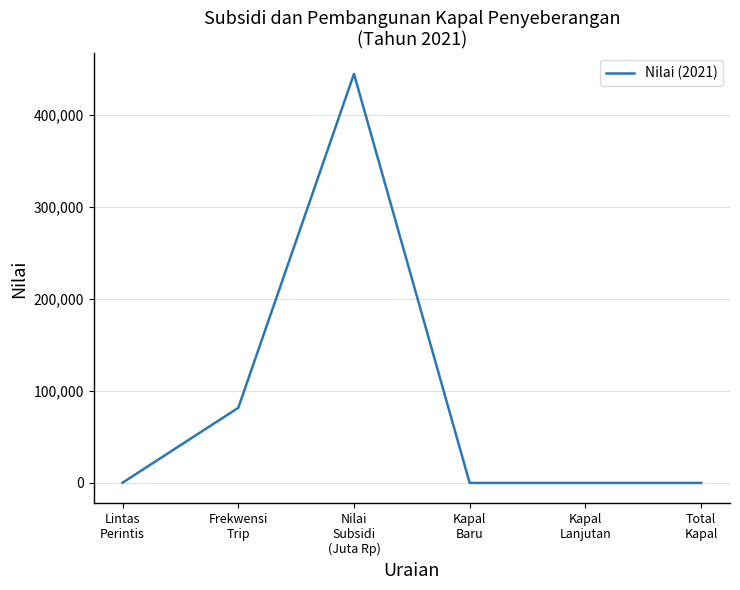

What is the greatest value displayed?

444483